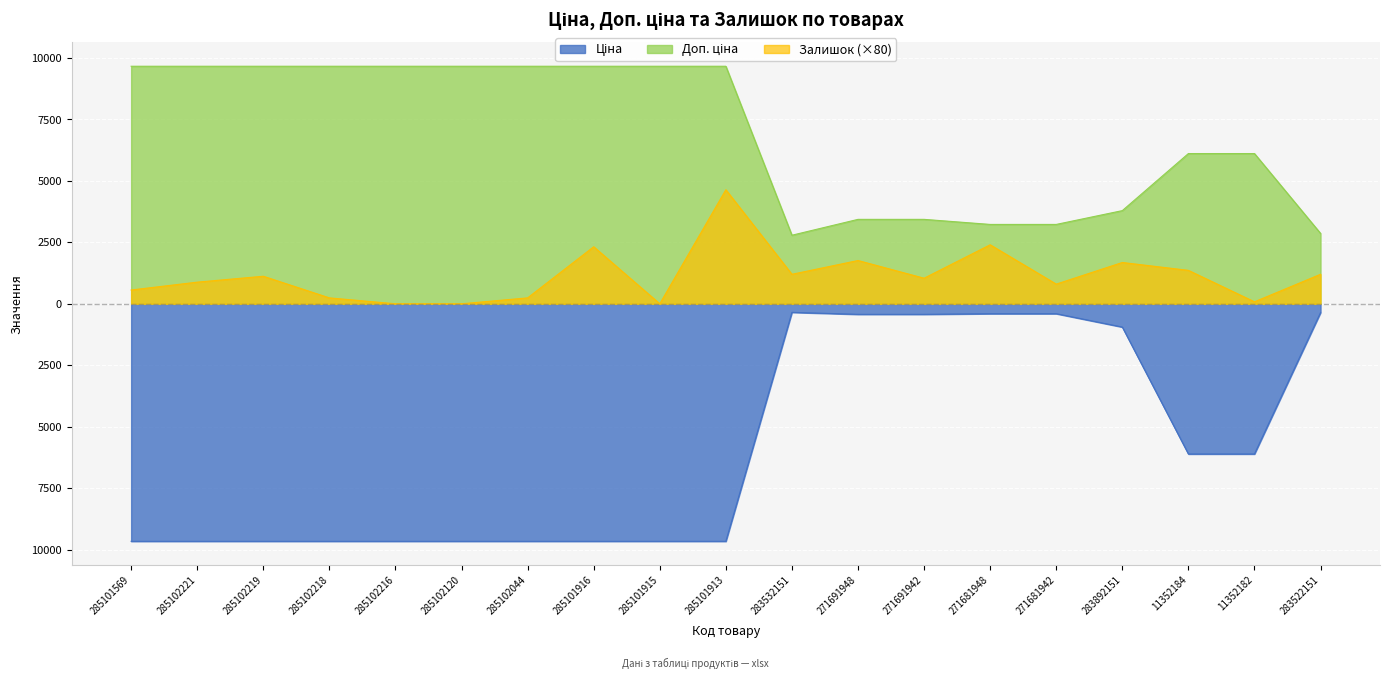

At how many categories does at least one series exceed -6284?

19